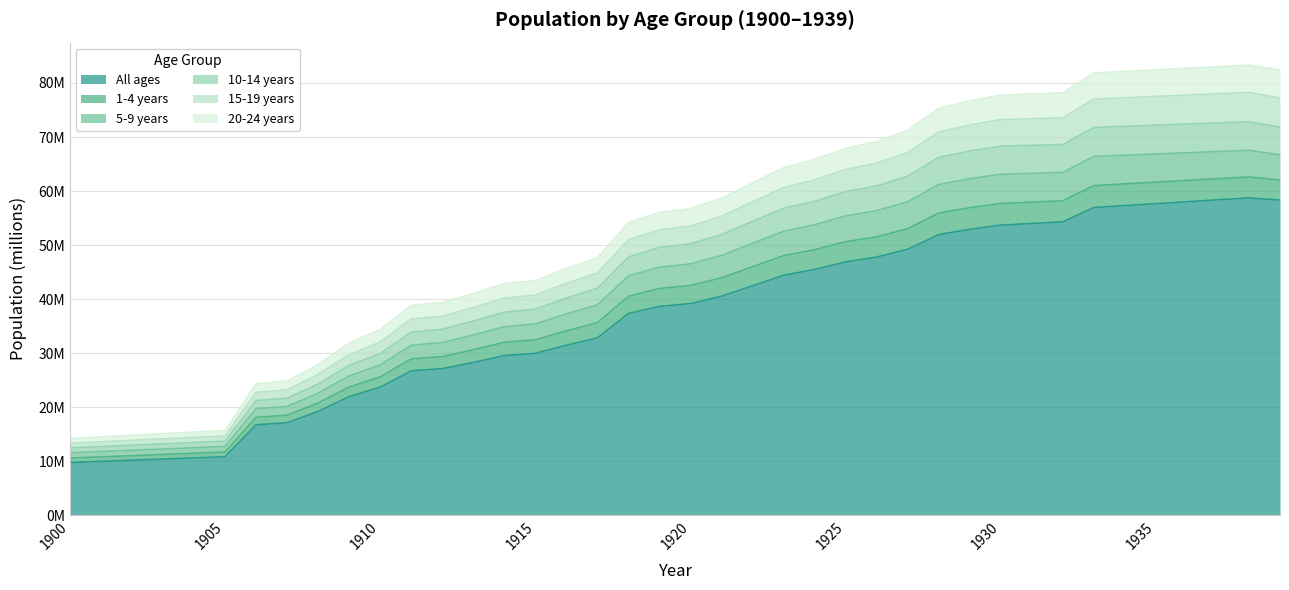

Does the chart have visible grid lines?

Yes